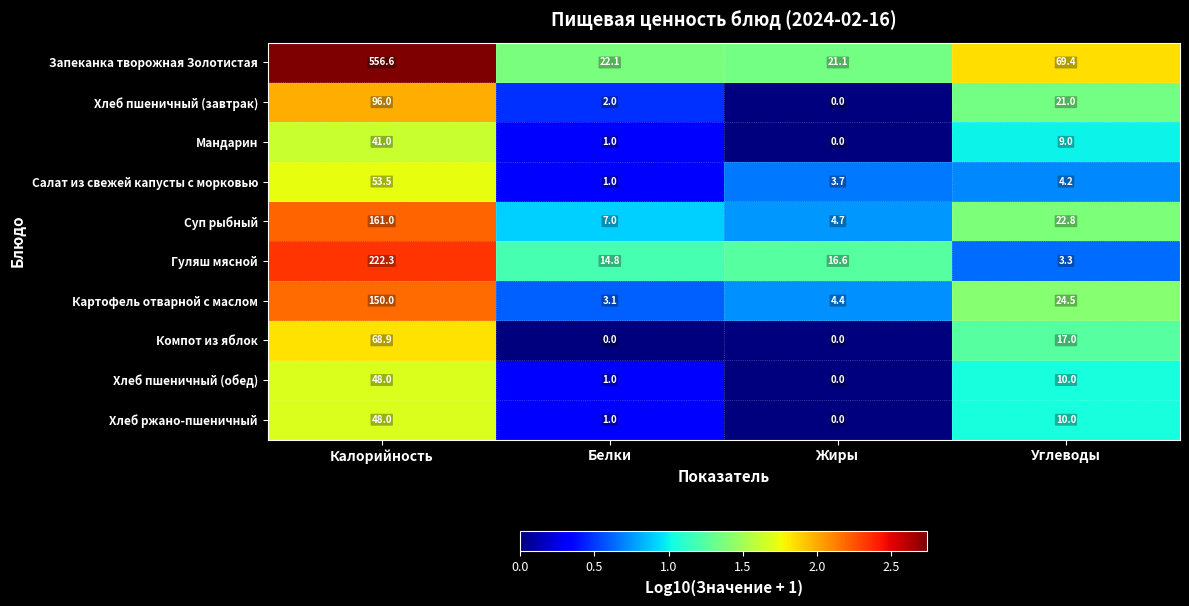

True or false: Хлеб ржано-пшеничный has a value of 16.3 at Углеводы.

False